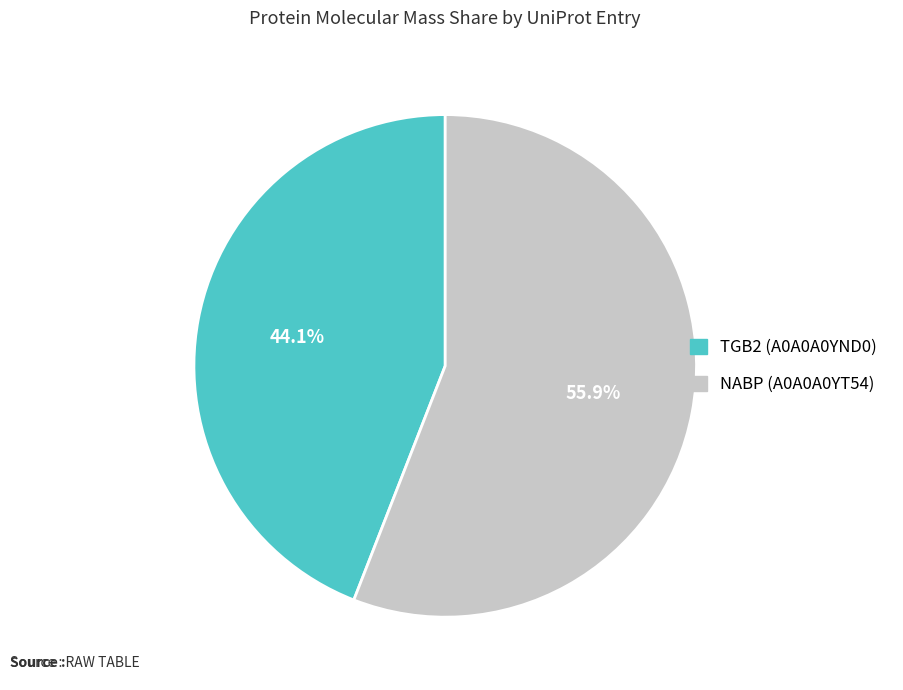

Is it true that NABP (A0A0A0YT54) is 56% of the pie?

True